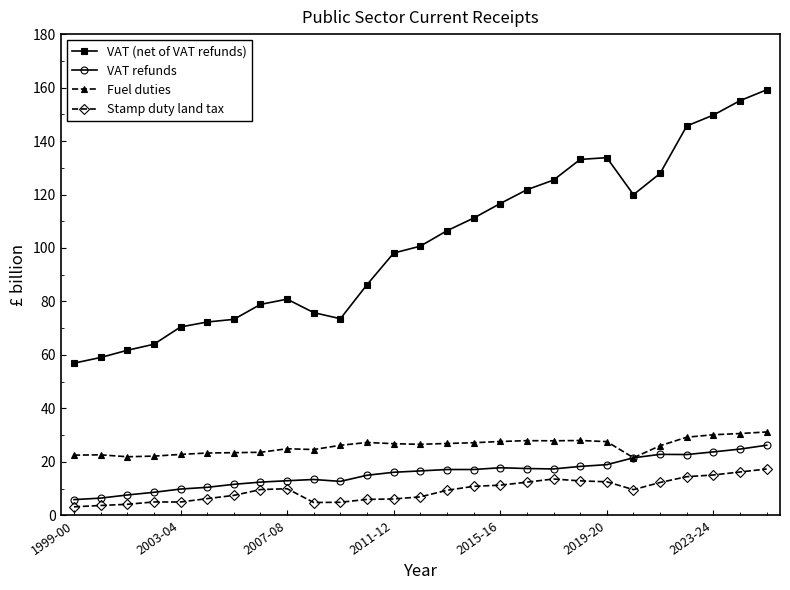

What is the lowest value of the VAT (net of VAT refunds) series?

56.9